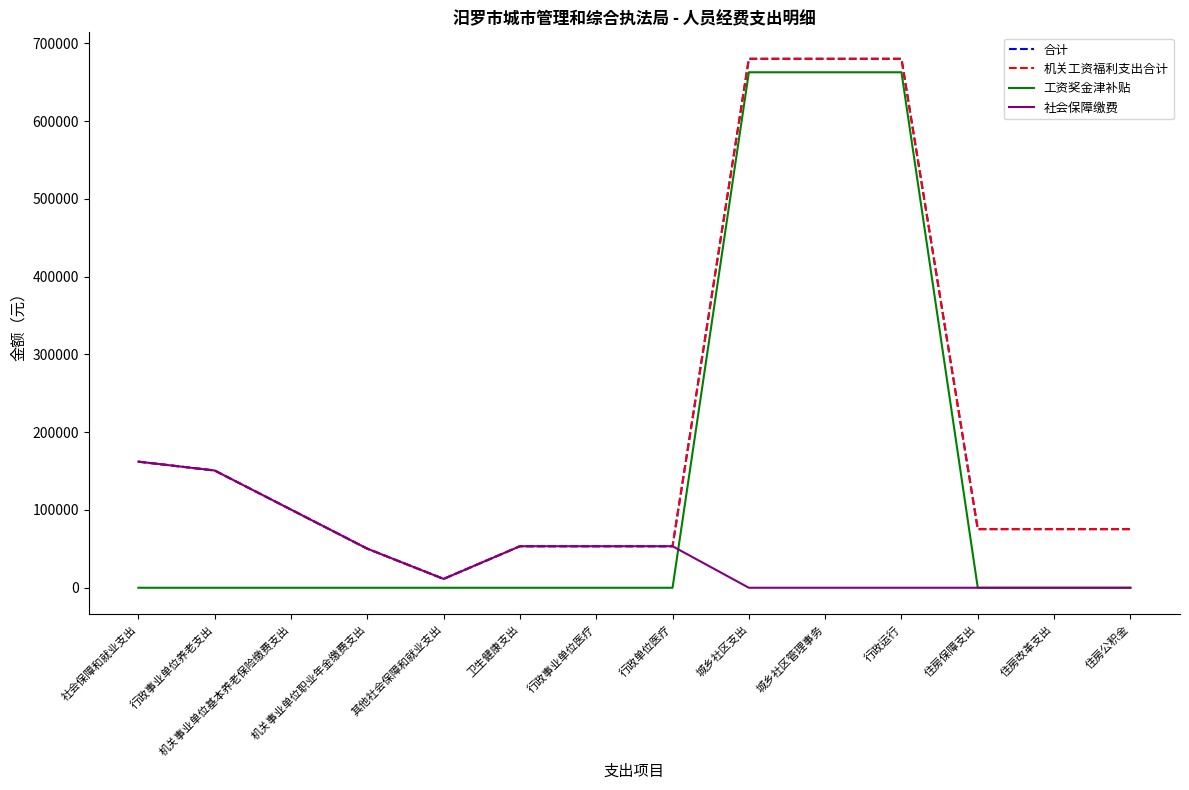

True or false: 机关工资福利支出合计 and 工资奖金津补贴 intersect in this chart.

False